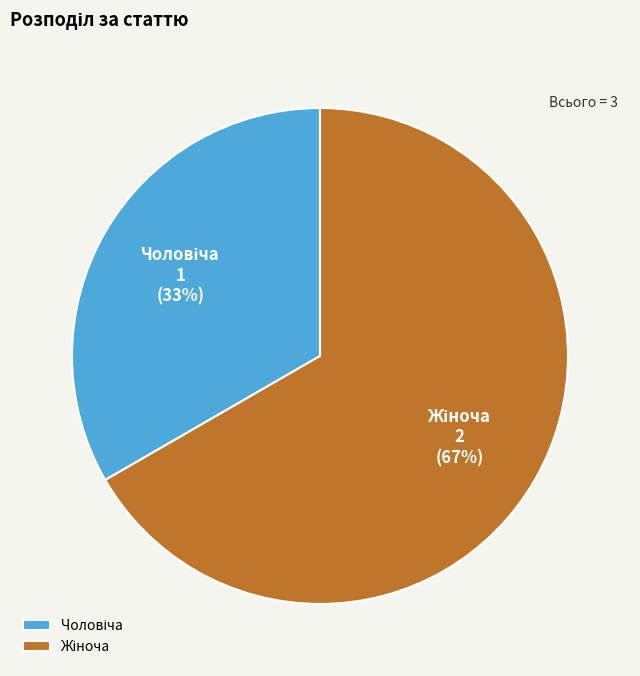

To the nearest percent, what is the average slice percentage?

50%